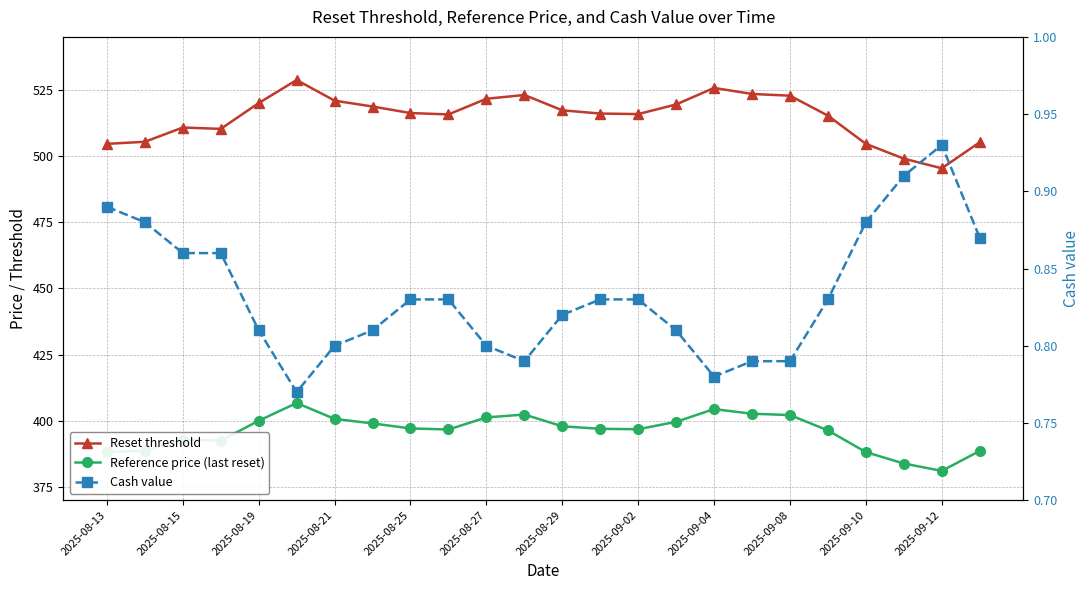

What is the value of the Cash value point at the 1st from the left?

0.9